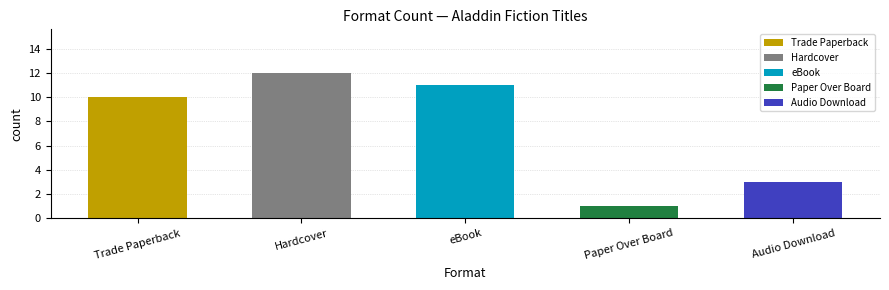

Which label corresponds to the largest value in the chart?

Hardcover